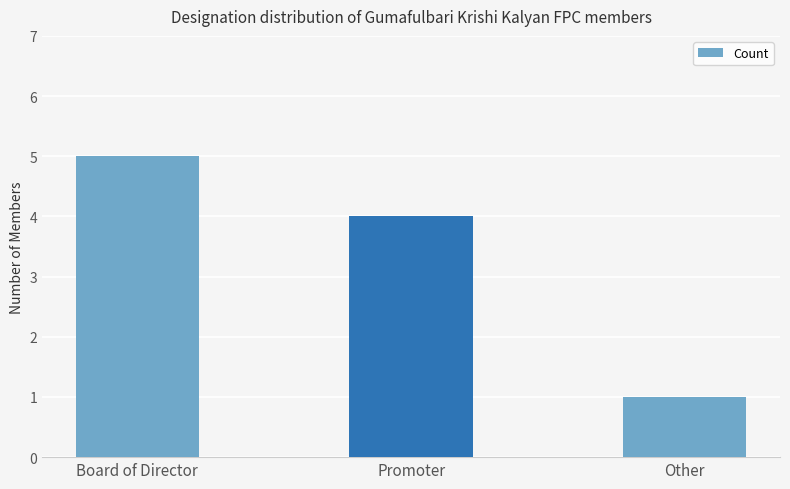

What is the difference between the maximum and minimum values?

4